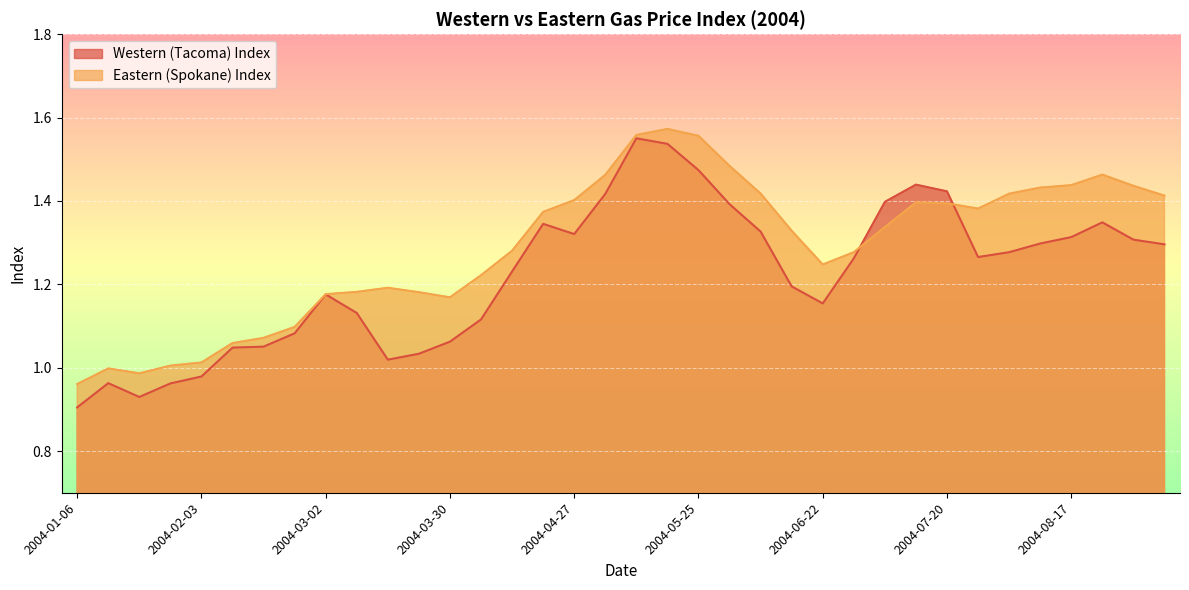

What is the highest value of the Eastern (Spokane) Index series?

1.6